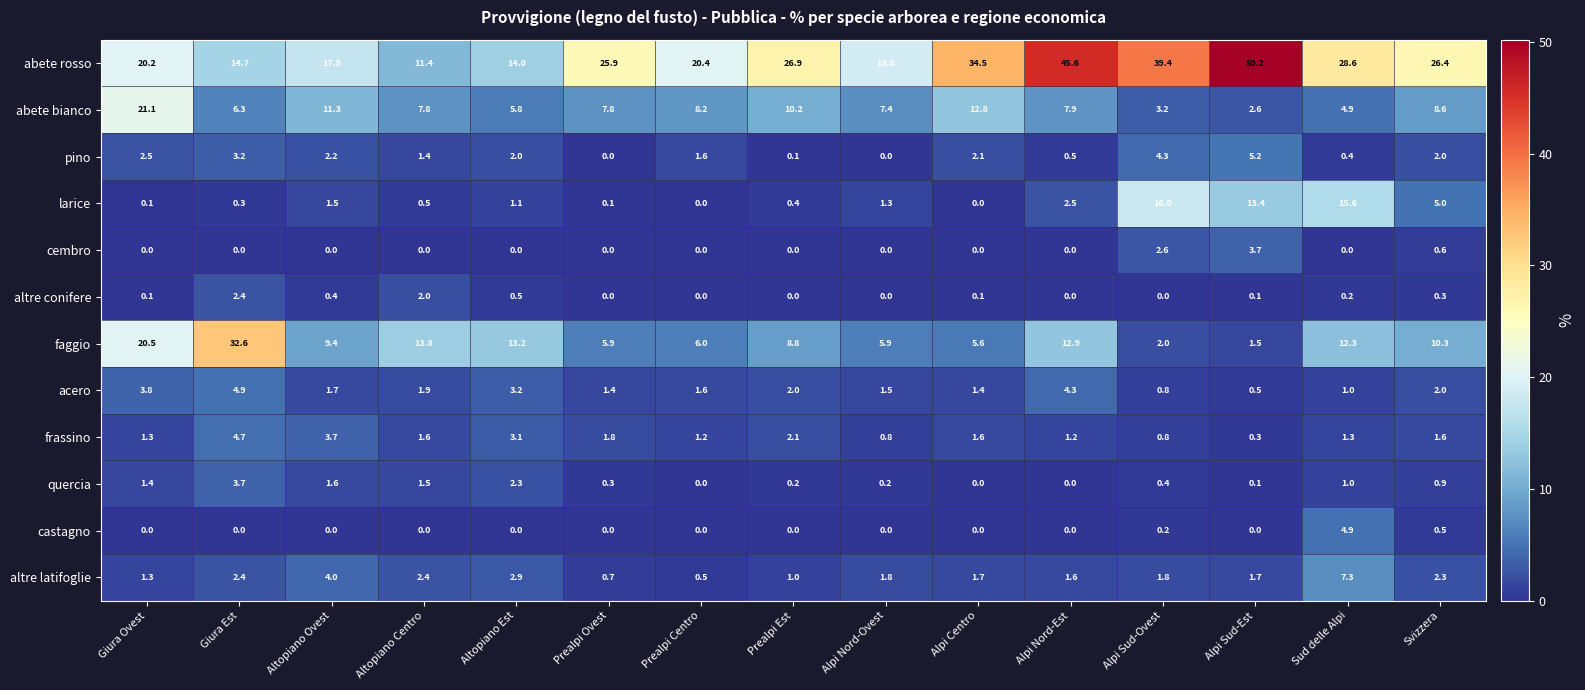

Which series has the largest total across all categories?

abete rosso